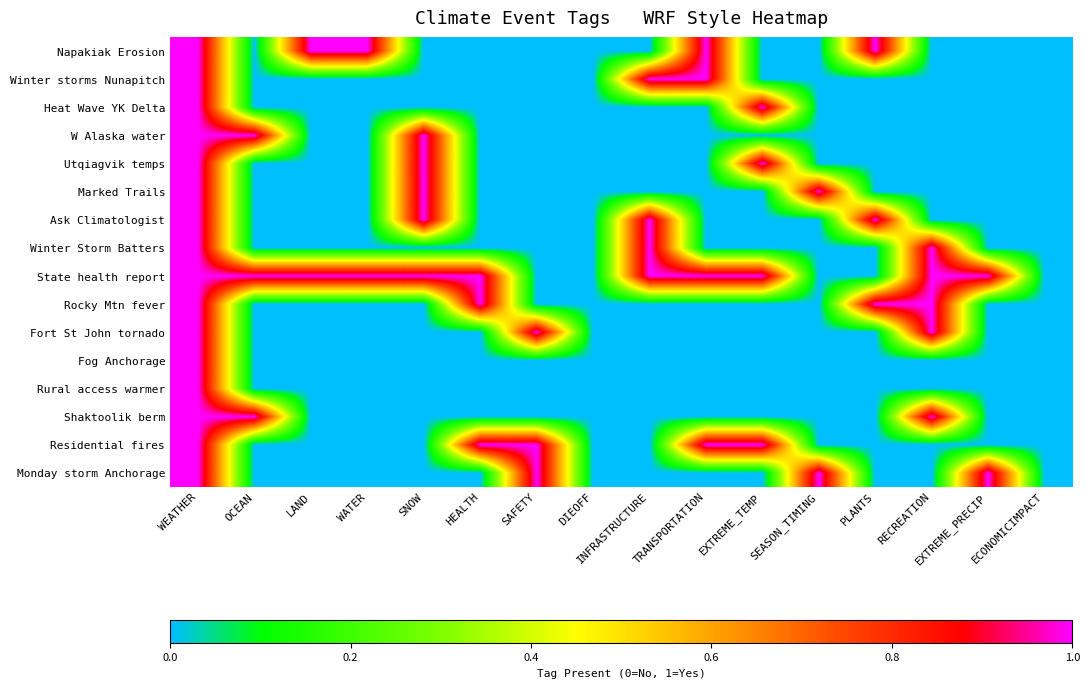

Which series has the largest total across all categories?

State health report